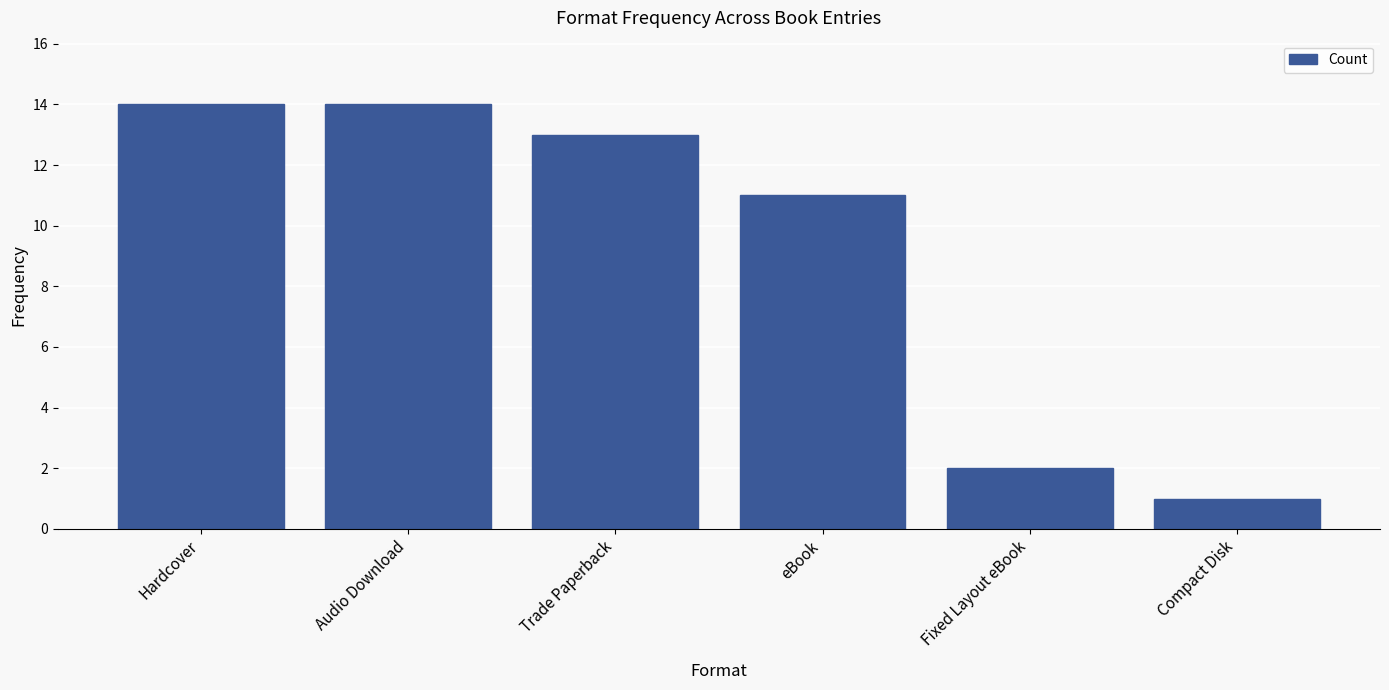

Does the chart contain stacked bars?

No